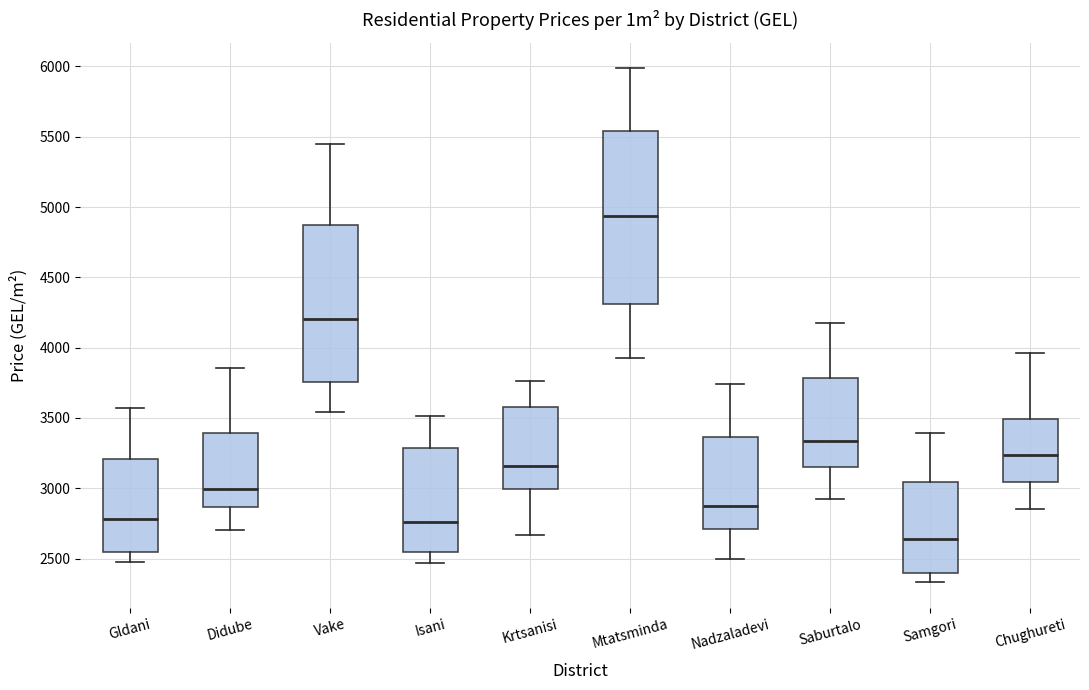

Where is the upper edge of the box for Nadzaladevi on the y-axis? The values are not printed on the chart, so give them approximately, as read against the axis.

3350